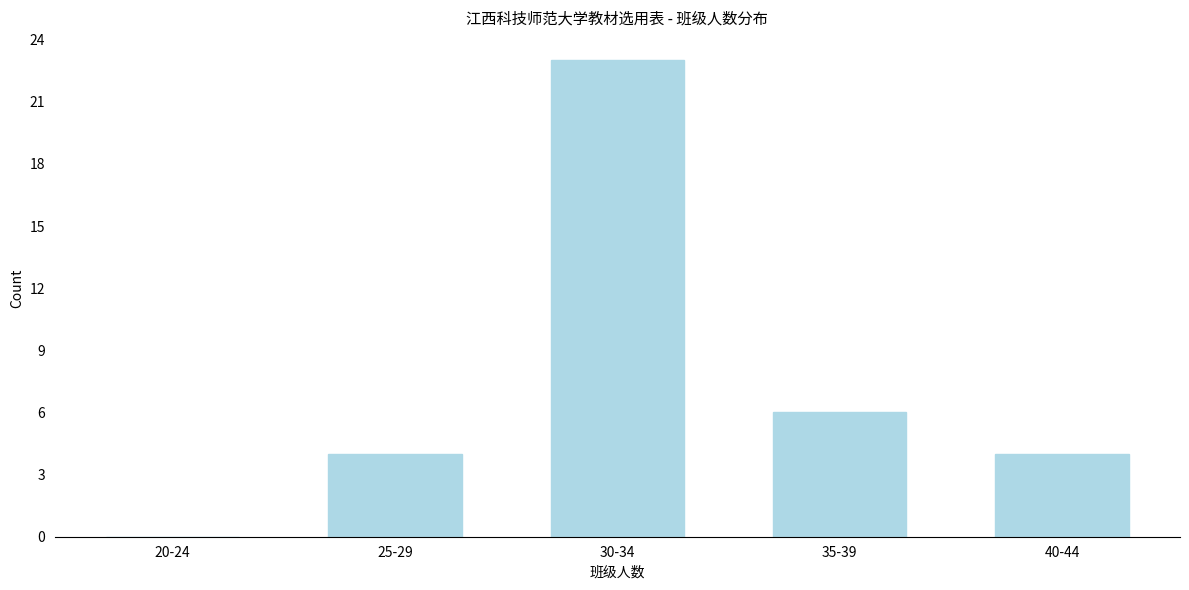

Reading left to right, transcribe all the data shown in this chart.

20-24=0	25-29=4	30-34=23	35-39=6	40-44=4